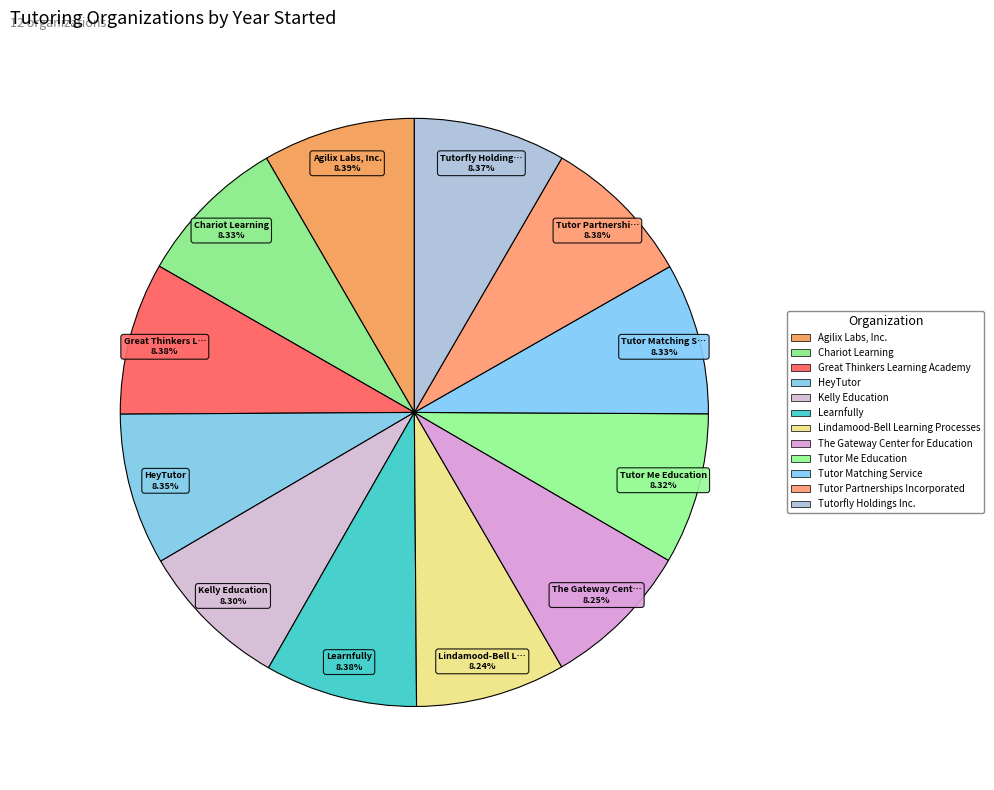

Is it true that Tutor Partnerships Incorporated is 8% of the pie?

True